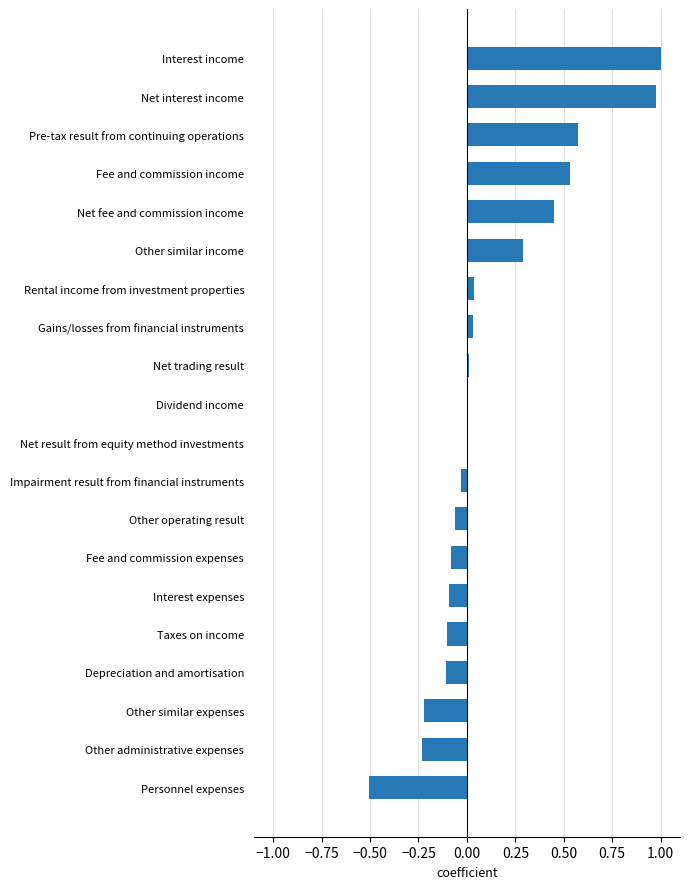

Are the bars horizontal?

Yes